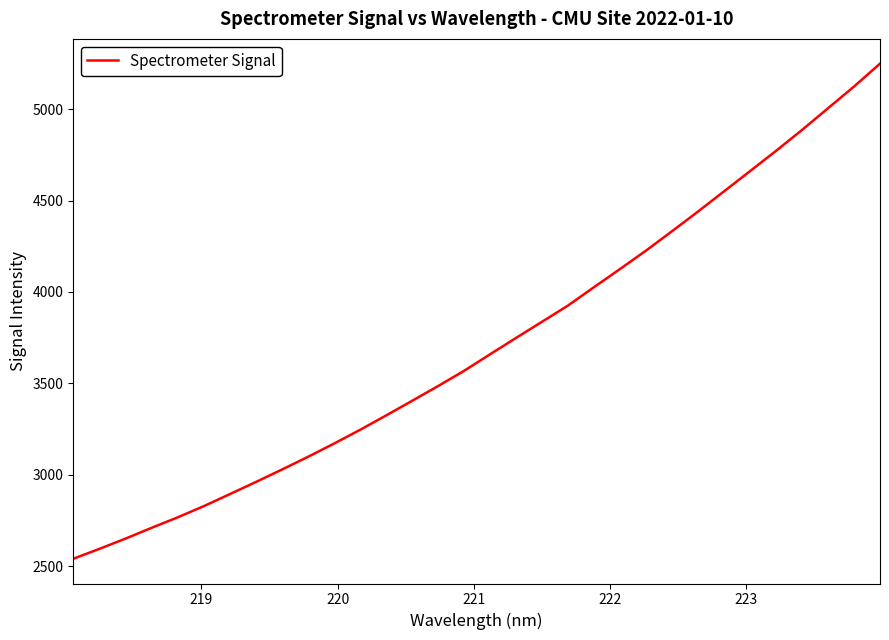

What is the difference between the maximum and minimum values?

2707.6